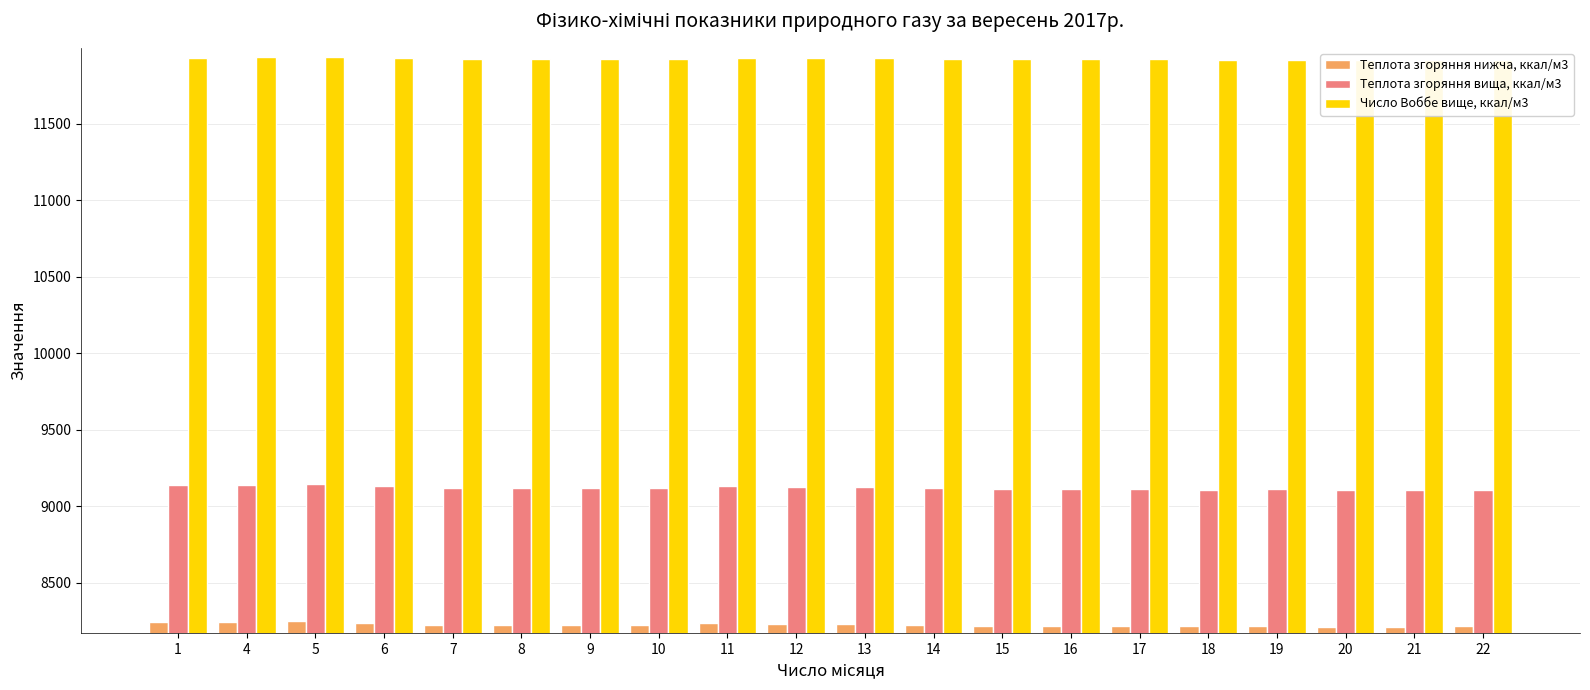

How many data points in Теплота згоряння нижча, ккал/м3 are less than 8225?

10